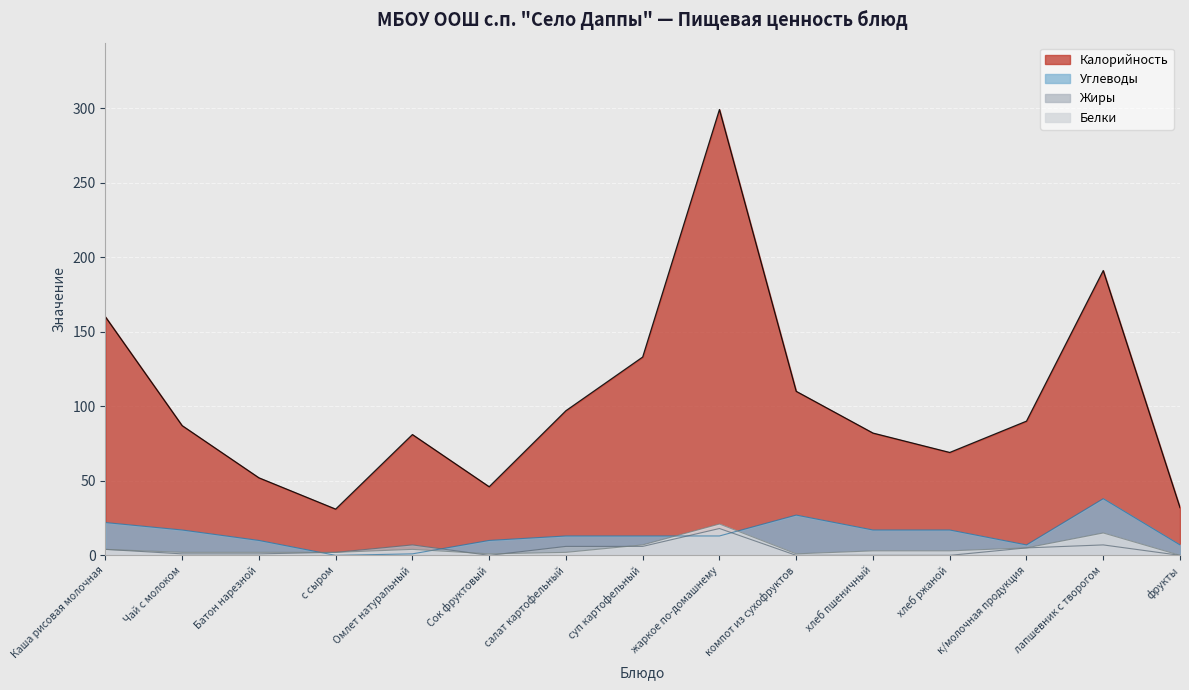

How many interior local valleys does the Калорийность series have?

3